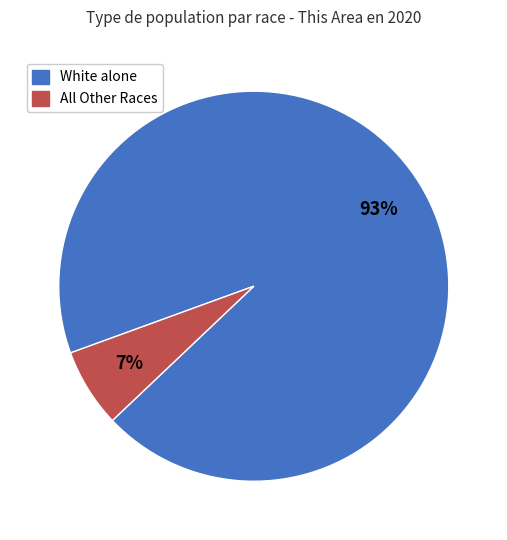

To the nearest percent, what is the average slice percentage?

50%